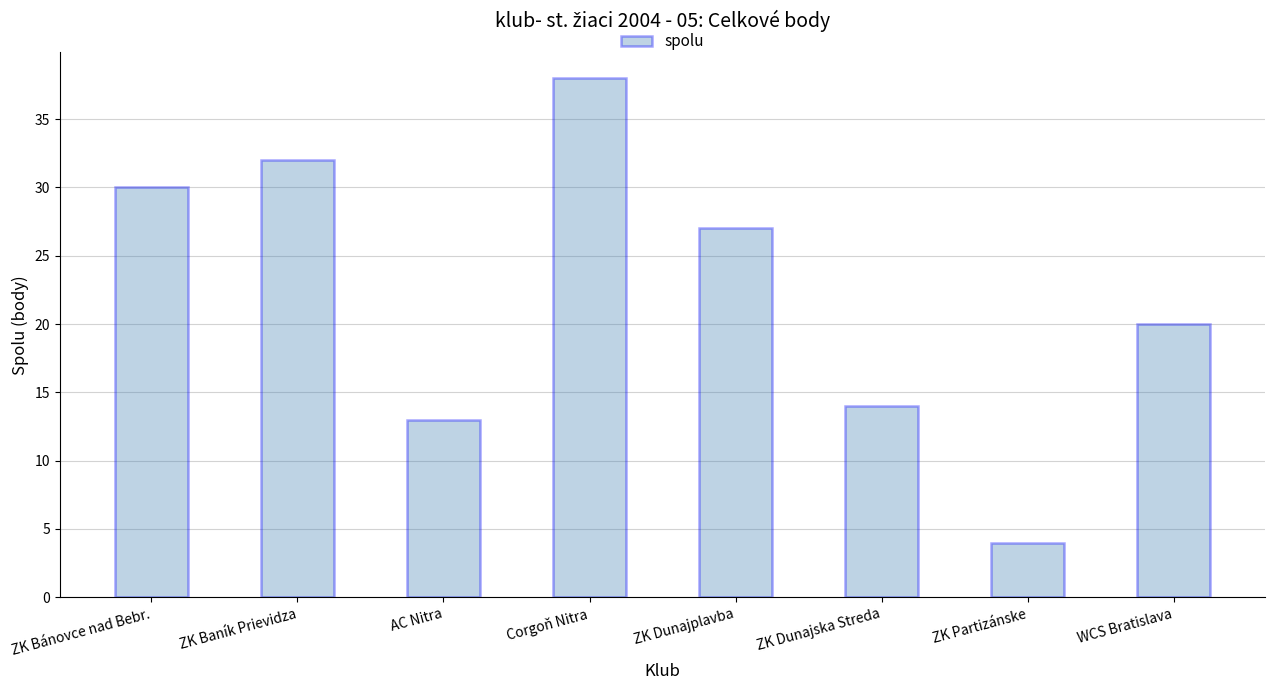

What is the label of the 5th bar from the left?

ZK Dunajplavba